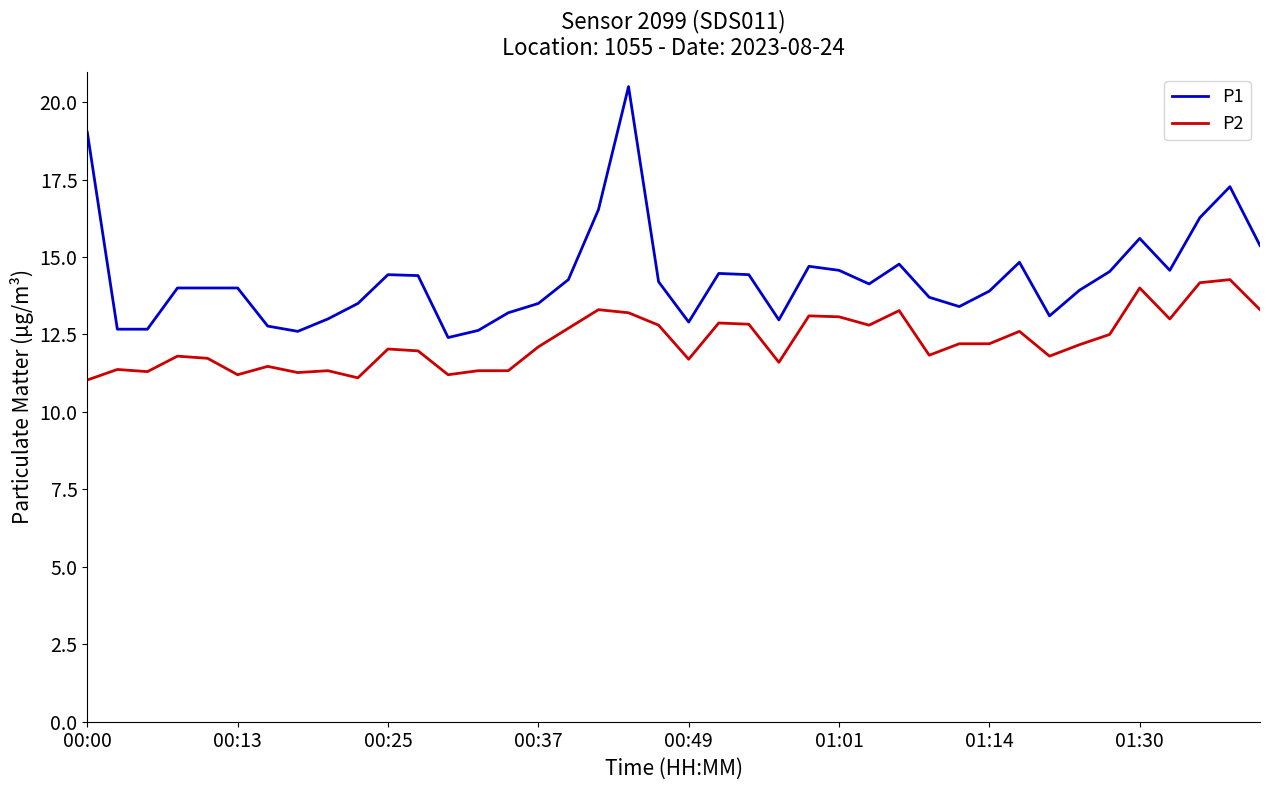

True or false: P1 and P2 cross at least once.

False